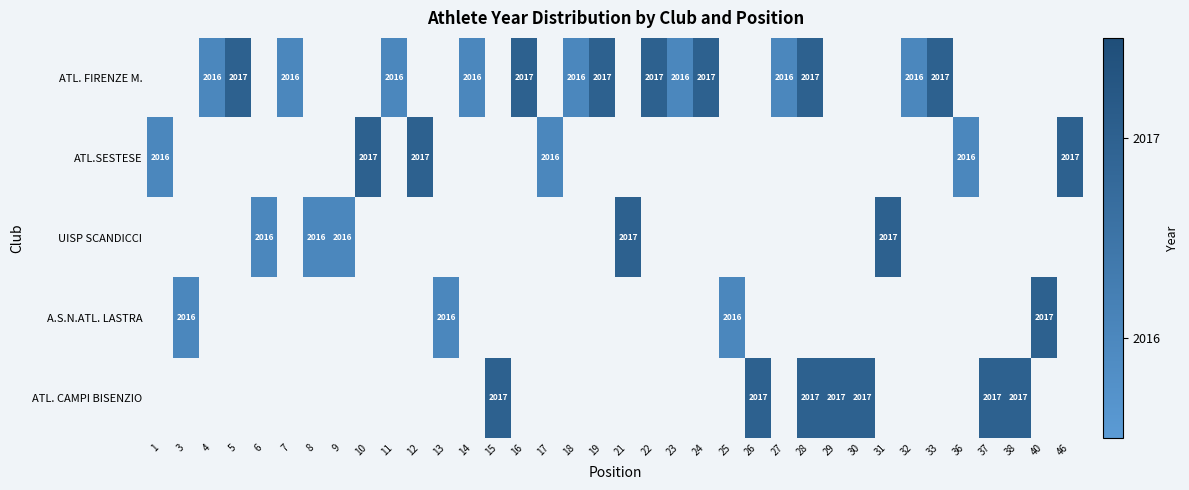

The ATL. FIRENZE M. series shows 1050 at 5. True or false?

False